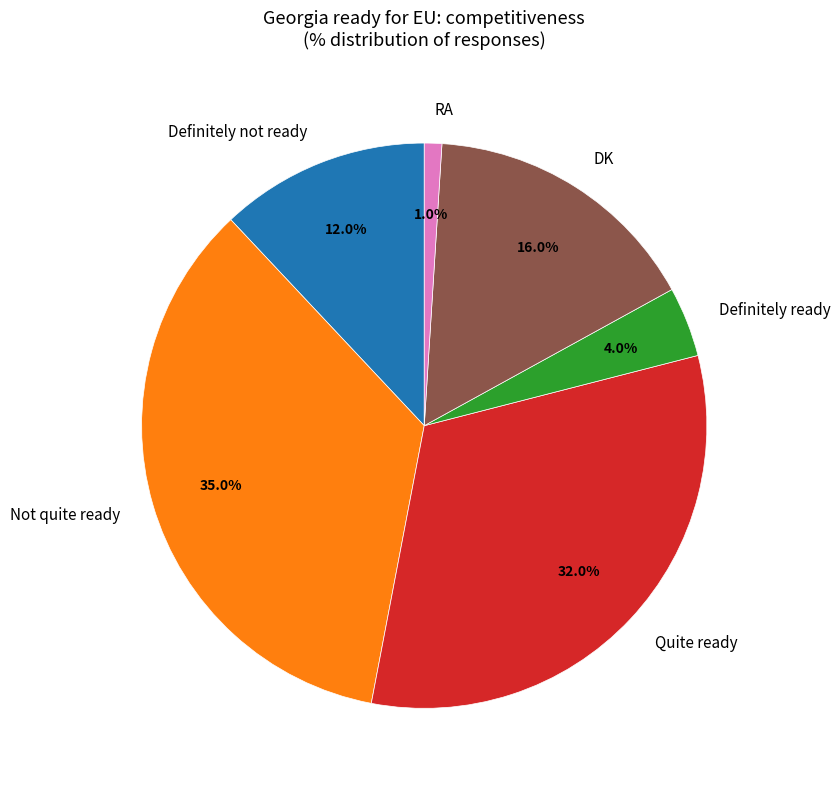

Does Not quite ready account for over 50% of the chart?

No